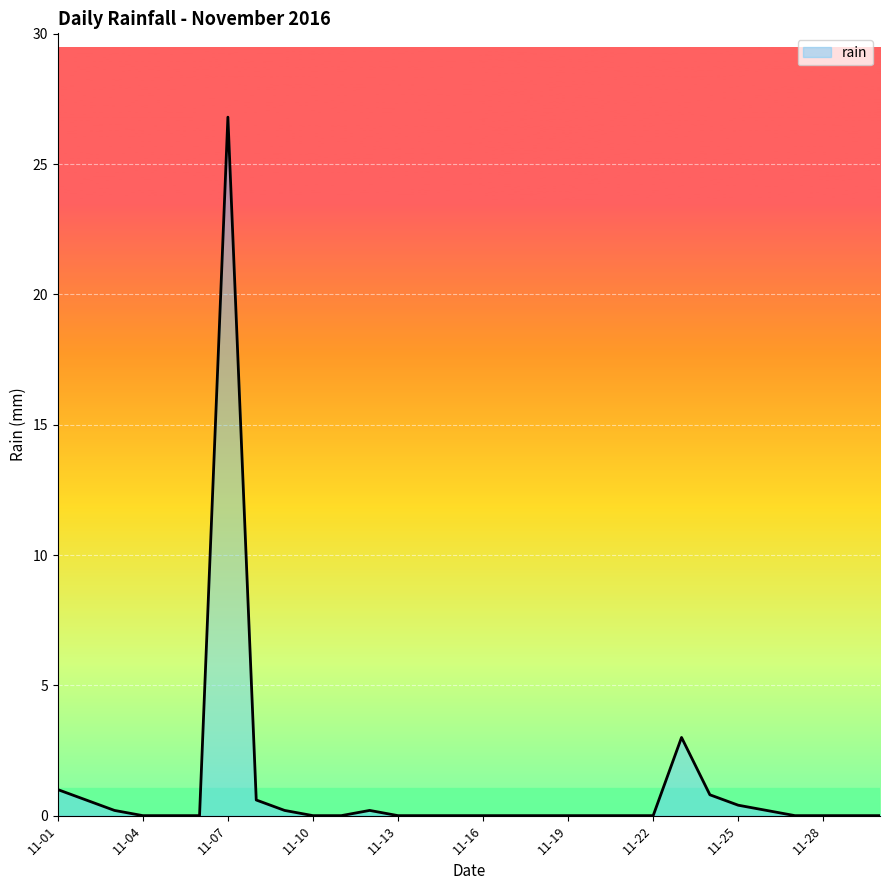

Reading right to left, list all the values displayed in this chart.

0.0	0.0	0.0	0.0	0.2	0.4	0.8	3.0	0.0	0.0	0.0	0.0	0.0	0.0	0.0	0.0	0.0	0.0	0.2	0.0	0.0	0.2	0.6	26.8	0.0	0.0	0.0	0.2	0.6	1.0